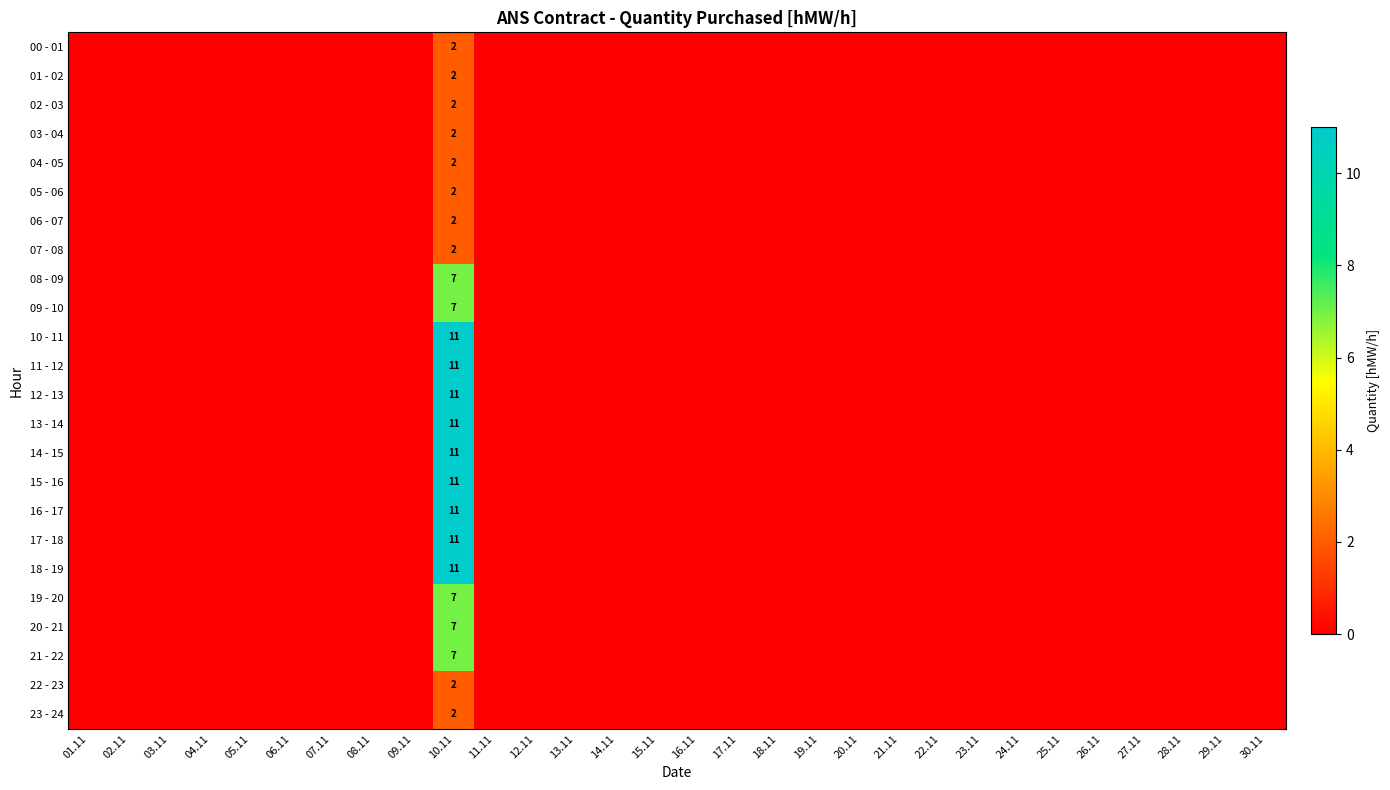

Is the value of 09 - 10 at 19.11 greater than the value of 15 - 16 at 01.11?

No